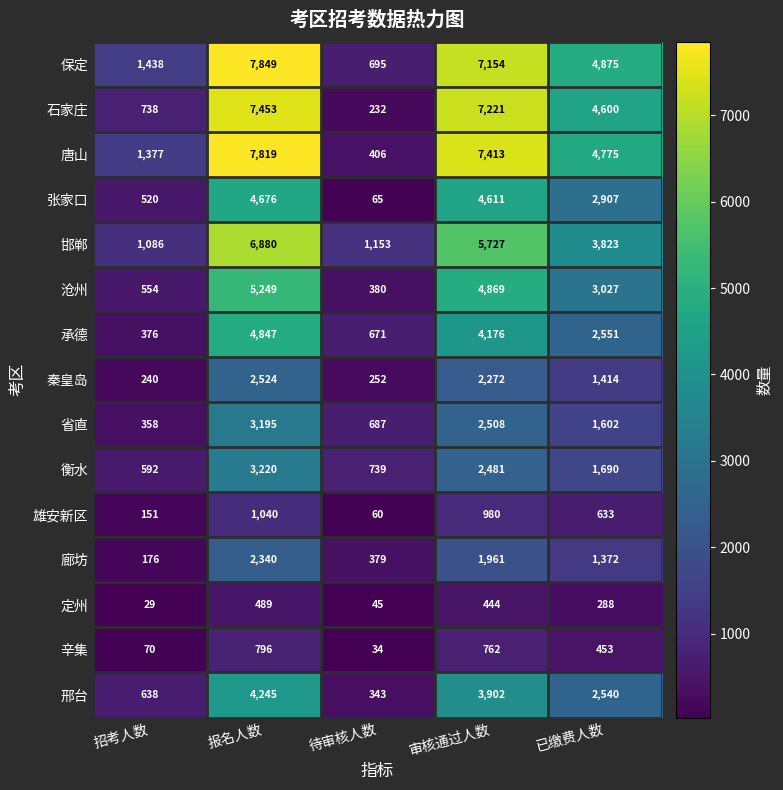

Between 招考人数 and 报名人数, which series saw the biggest shift?

石家庄